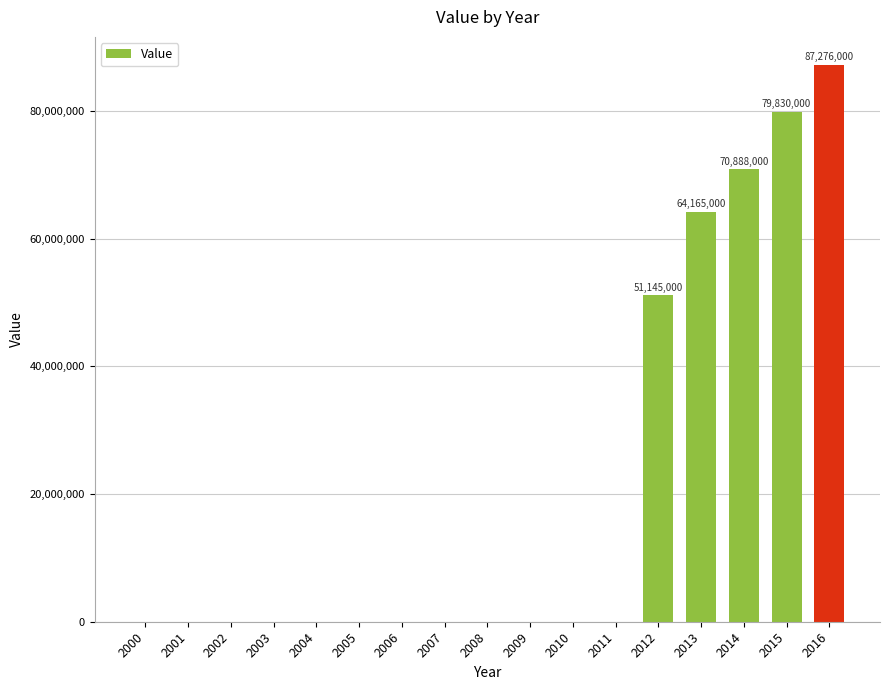

Reading left to right, list all the values displayed in this chart.

0	0	0	0	0	0	0	0	0	0	0	0	51145000	64165000	70888000	79830000	87276000